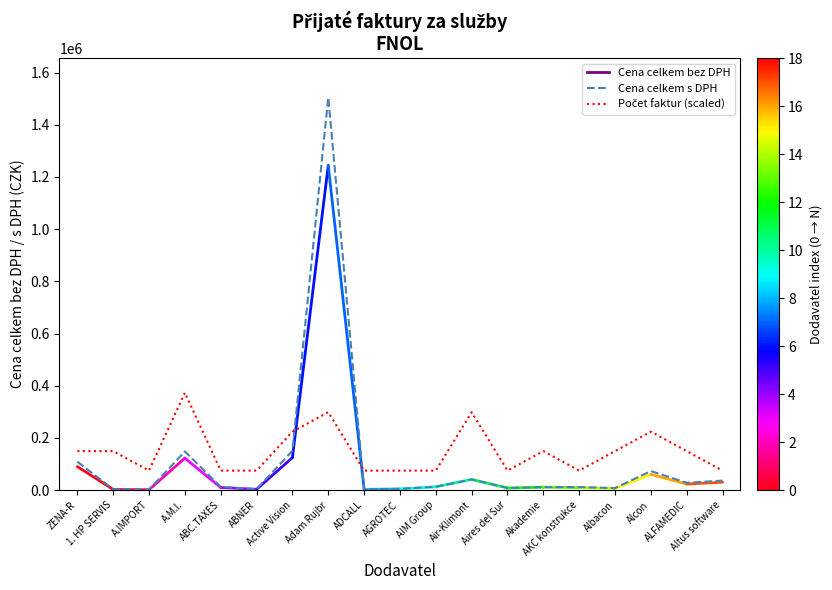

What is the highest value of the Cena celkem s DPH series?

1505026.5